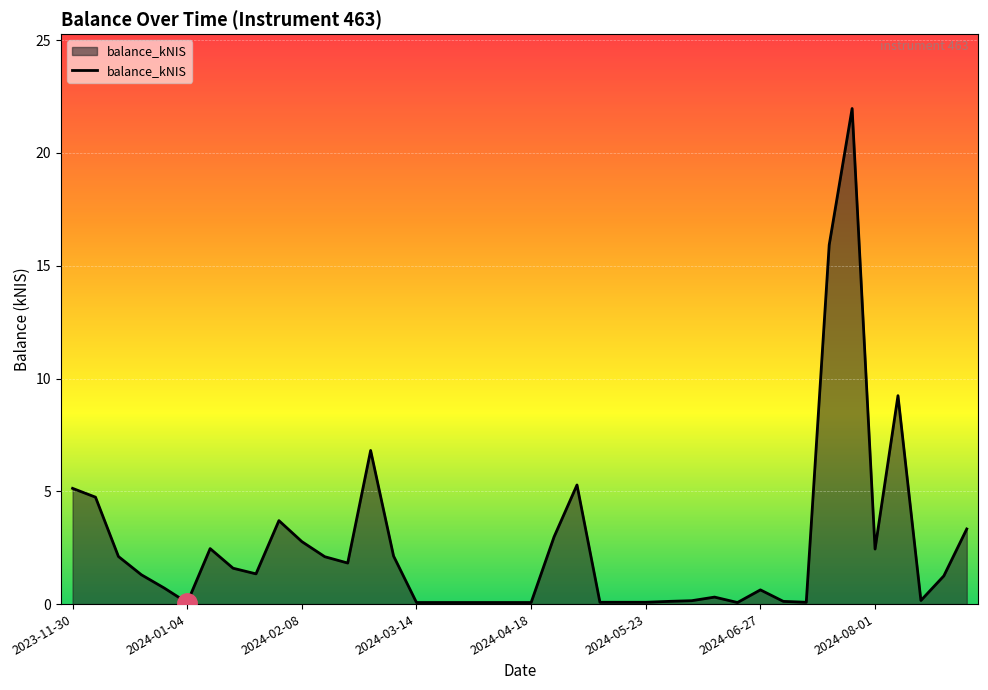

What is the difference between the maximum and minimum values?

21.9